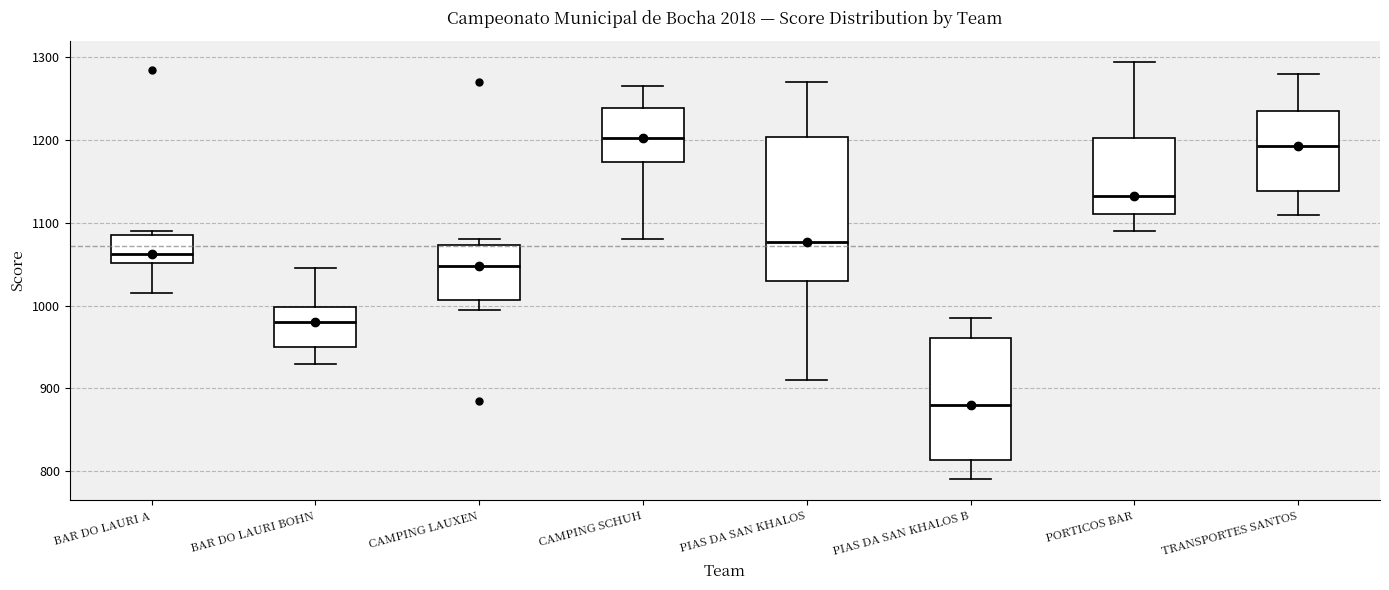

Which box's median line is the highest?

CAMPING SCHUH